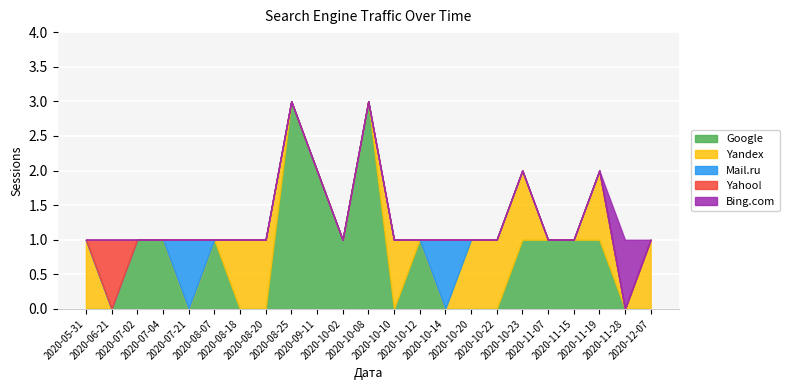

List the series in order of their peak value, highest first.

Google, Yandex, Mail.ru, Yahoo!, Bing.com